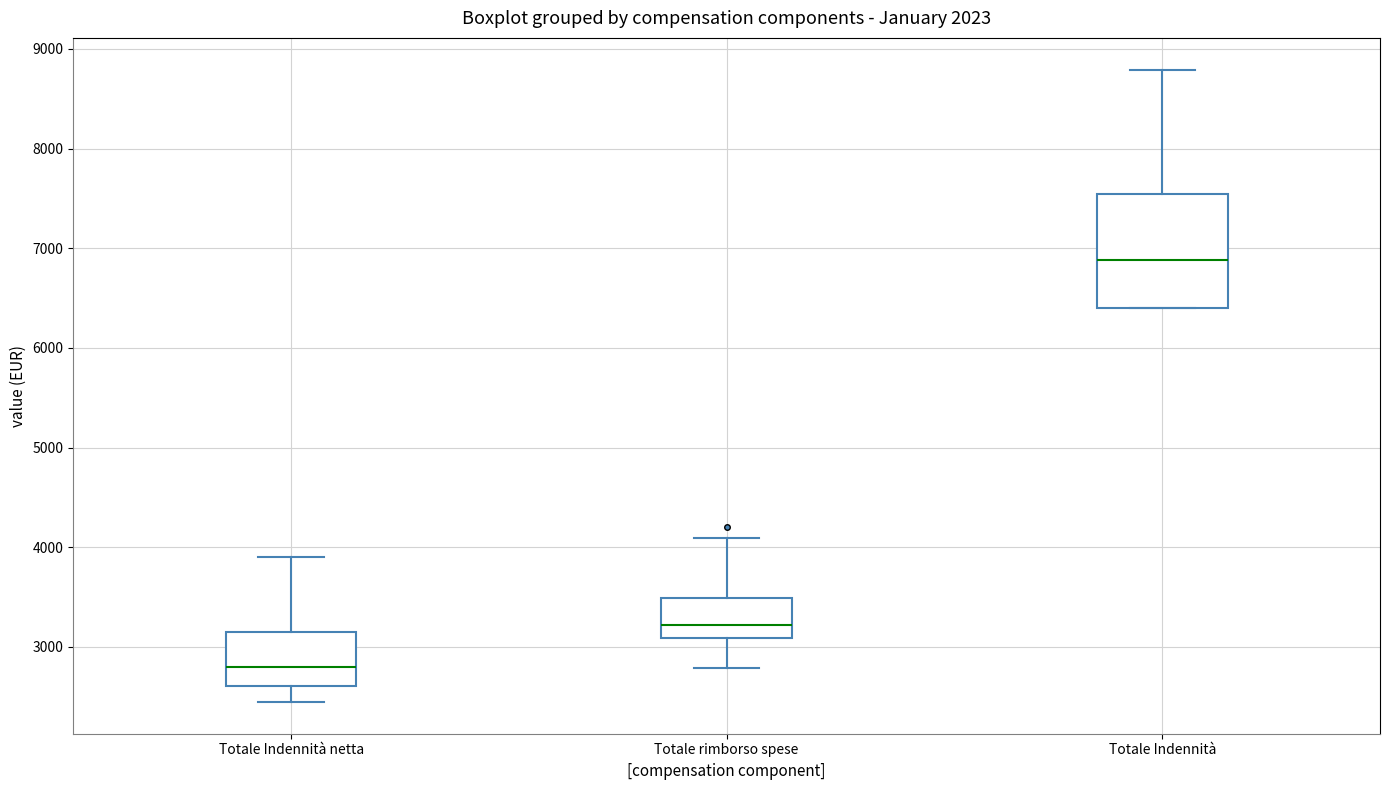

Which box's median line is the lowest?

Totale Indennità netta